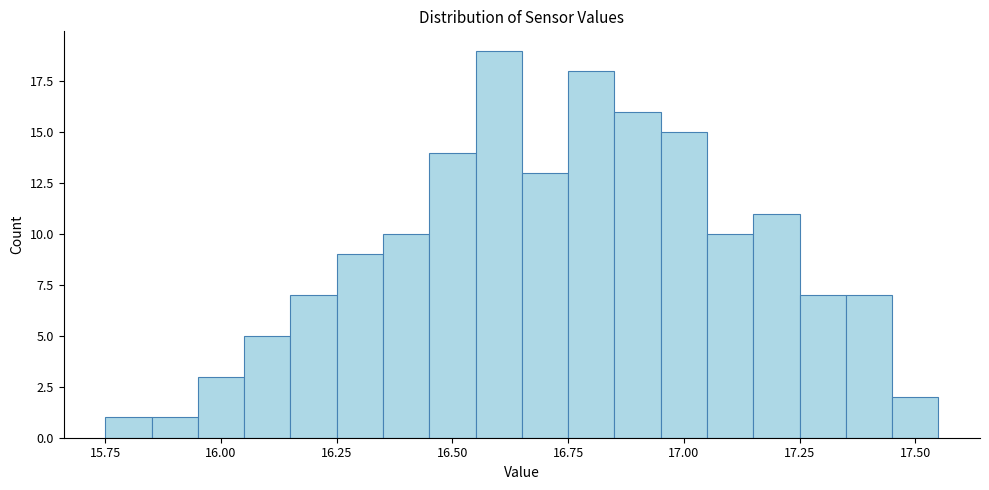

Around what value on the x-axis is the tallest bar? Give the approximate position of its centre, as read against the axis.

16.60